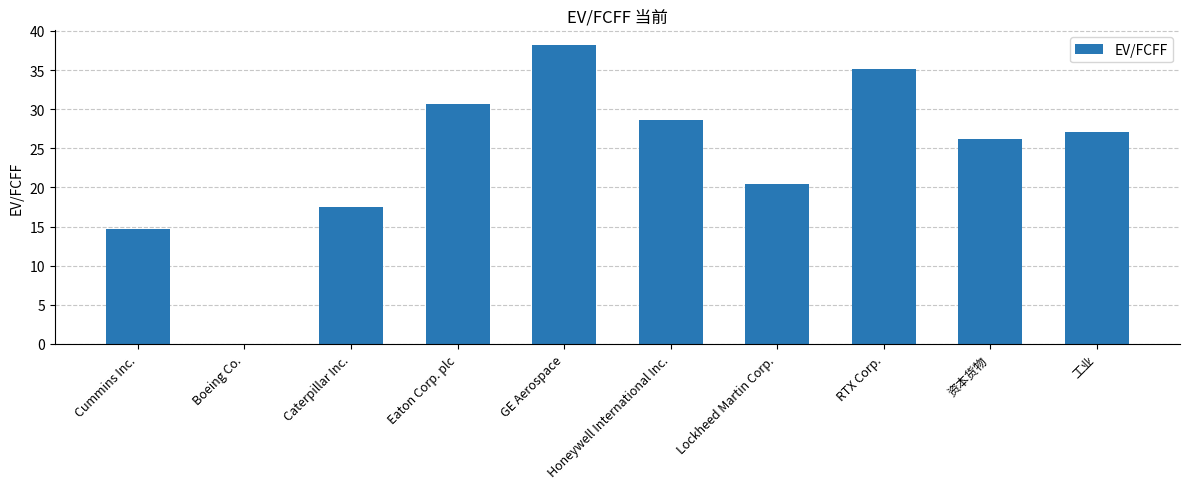

Is it true that the value at Lockheed Martin Corp. is 34.1?

False